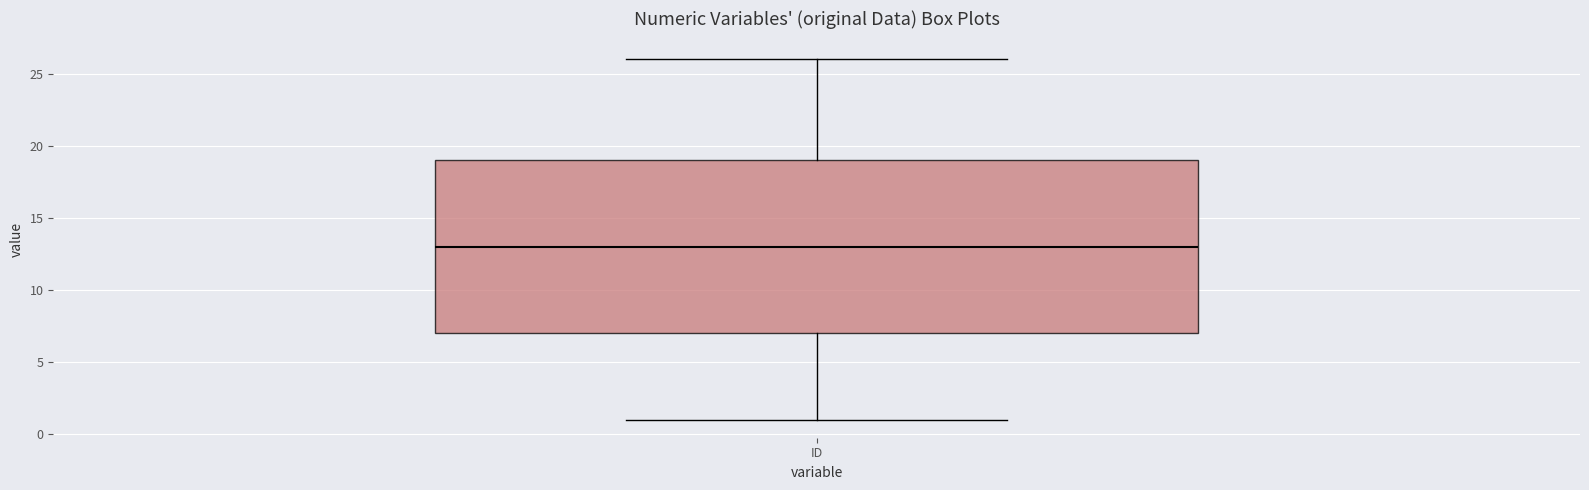

Where is the upper edge of the box for ID on the y-axis? The values are not printed on the chart, so give them approximately, as read against the axis.

19